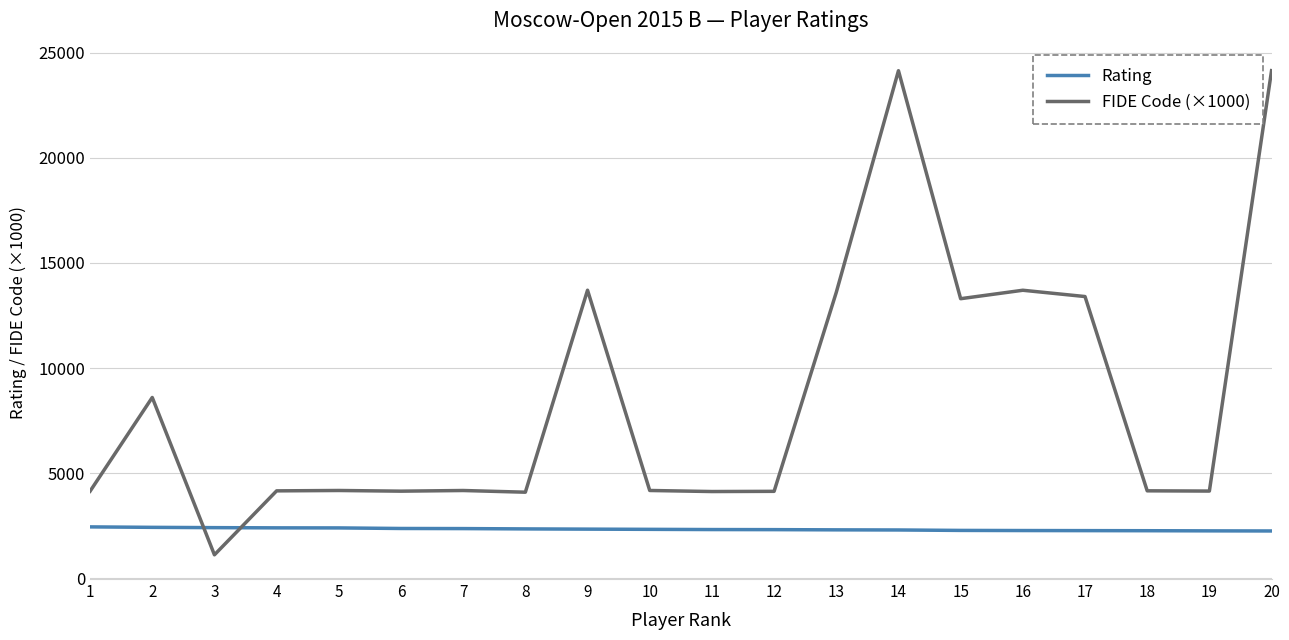

What is the maximum value for Rating?

2451.0